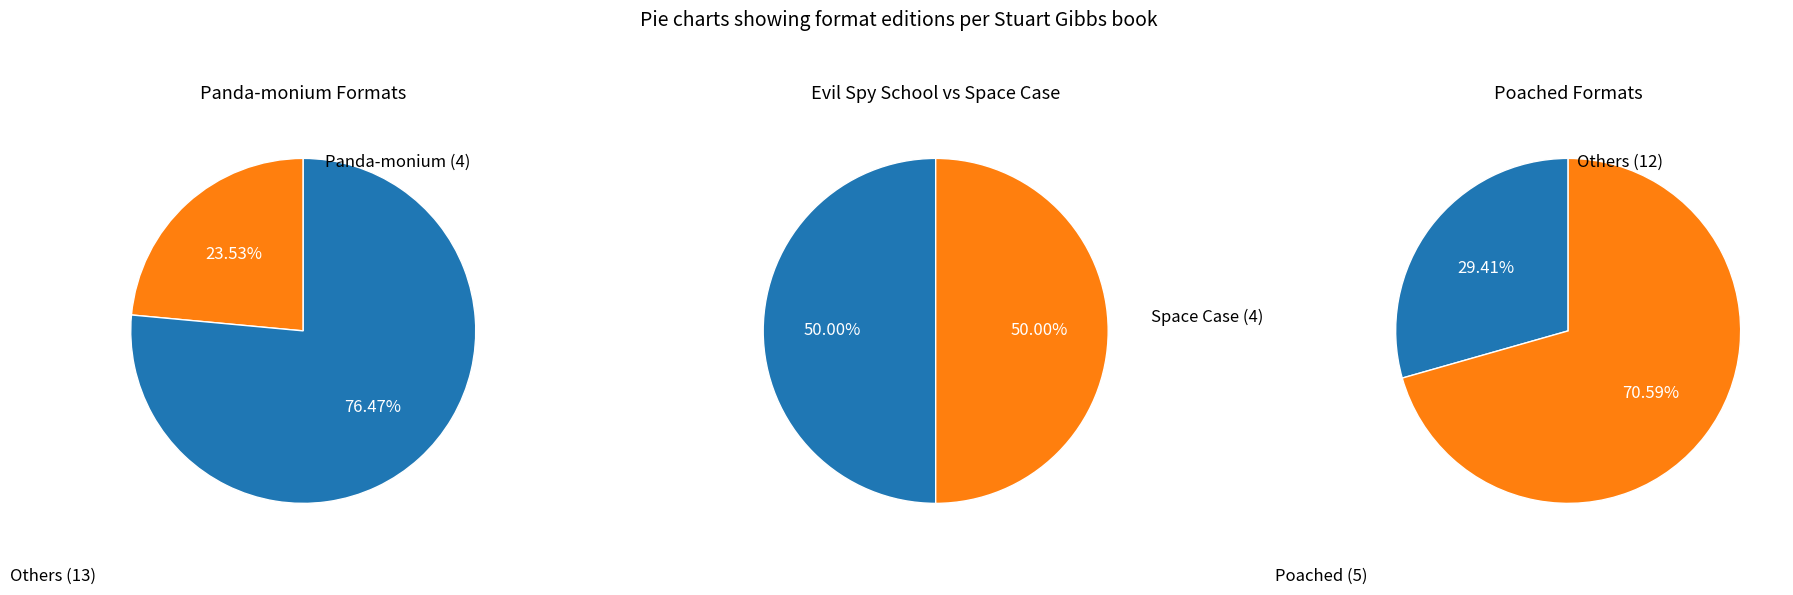

What is the smallest slice in the pie chart?

Panda-monium